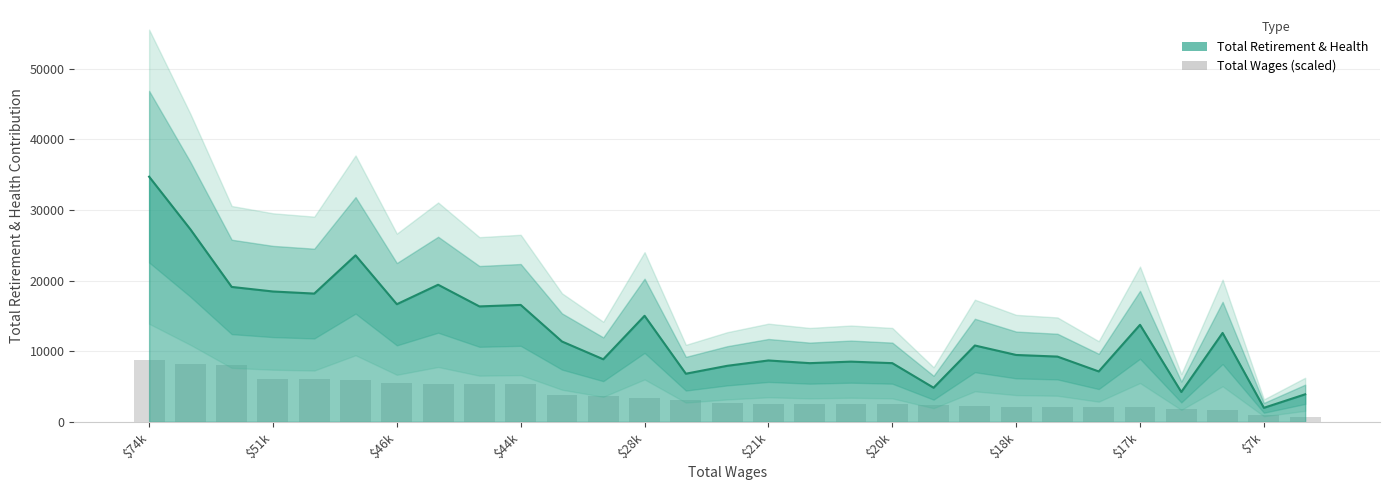

Which category has the highest value across all series?

$74k